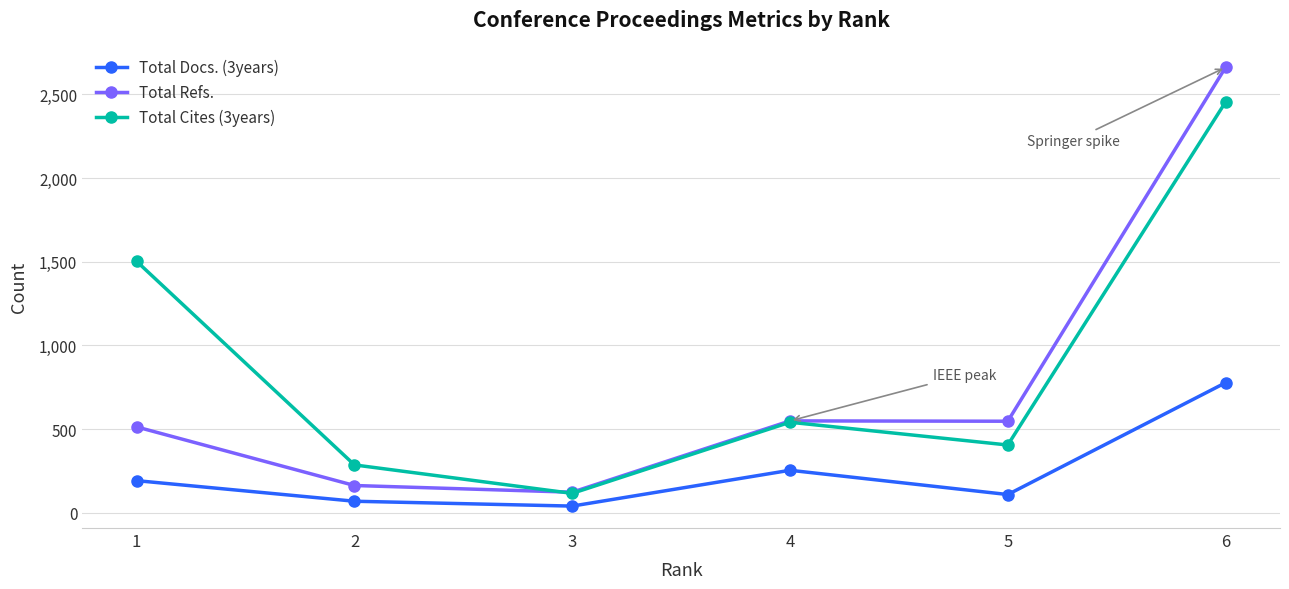

List the series in order of their peak value, highest first.

Total Refs., Total Cites (3years), Total Docs. (3years)